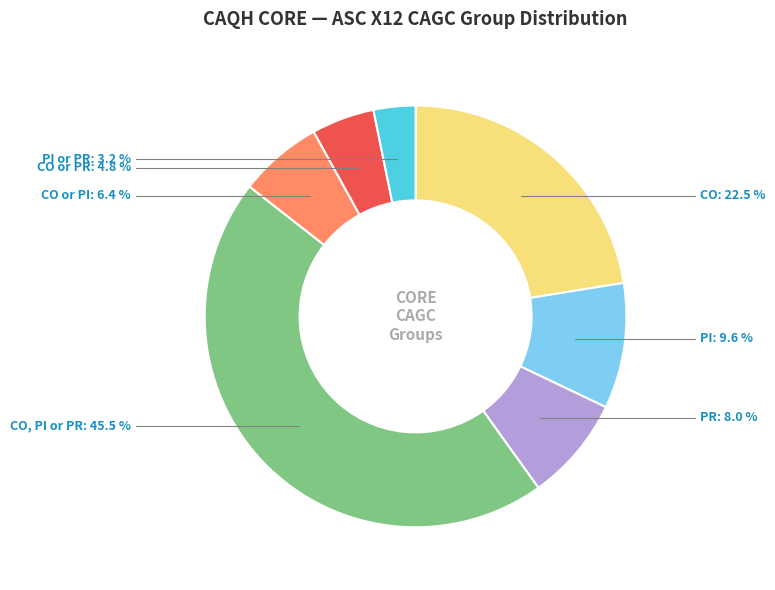

To the nearest percent, what is the combined percentage of CO and PI?

32%